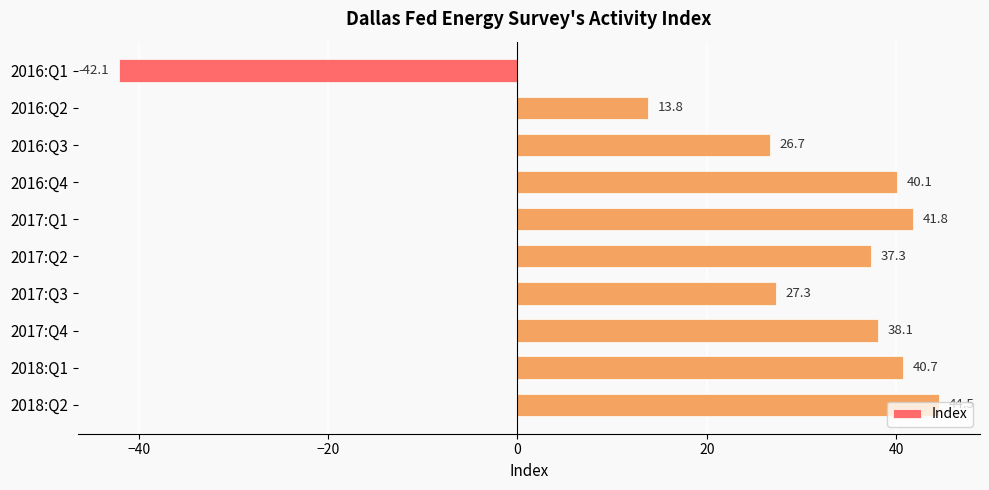

At which category does the chart reach its minimum across all series?

2016:Q1